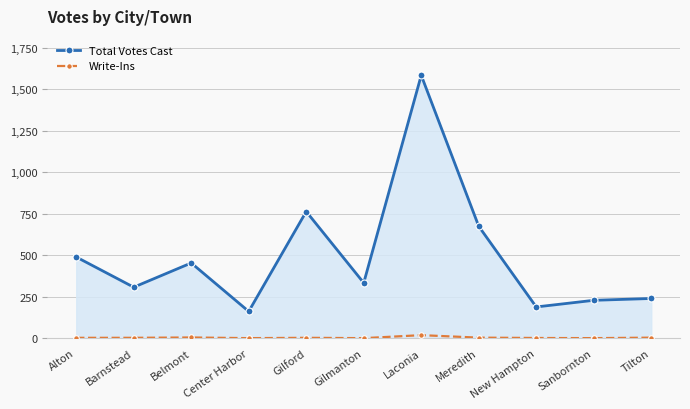

What is the maximum value for Total Votes Cast?

1584